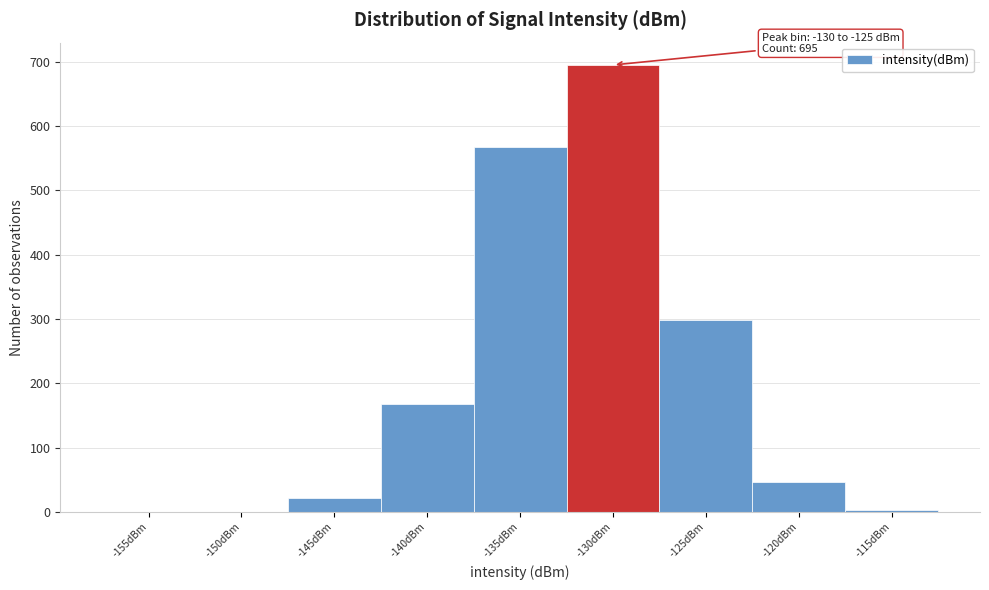

Reading left to right, transcribe all the data shown in this chart.

-155dBm=0	-150dBm=0	-145dBm=22	-140dBm=167	-135dBm=568	-130dBm=695	-125dBm=298	-120dBm=47	-115dBm=3